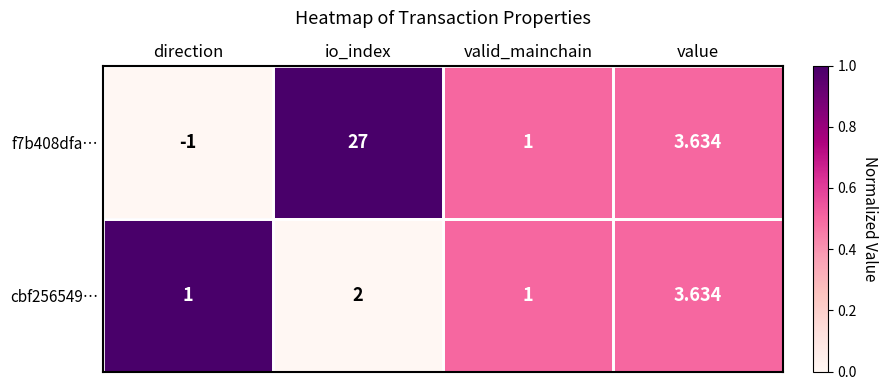

How many data points does each series have?

4